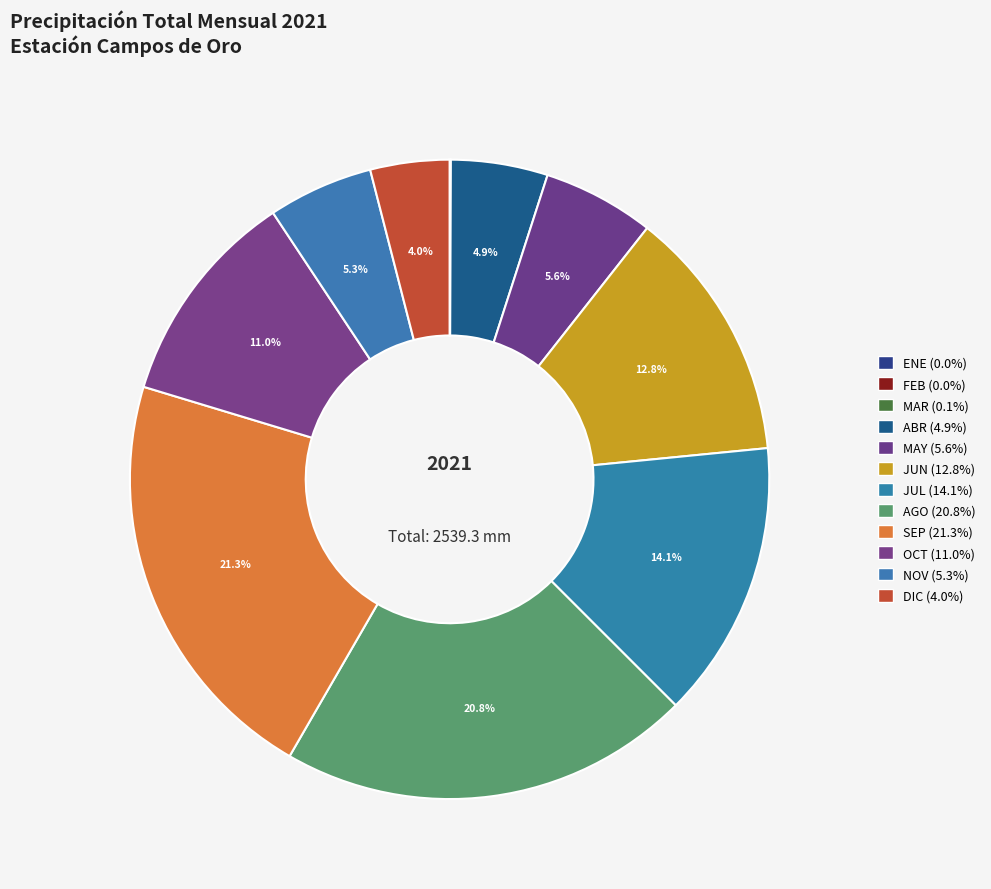

What percentage is NOT represented by SEP?

78.7%